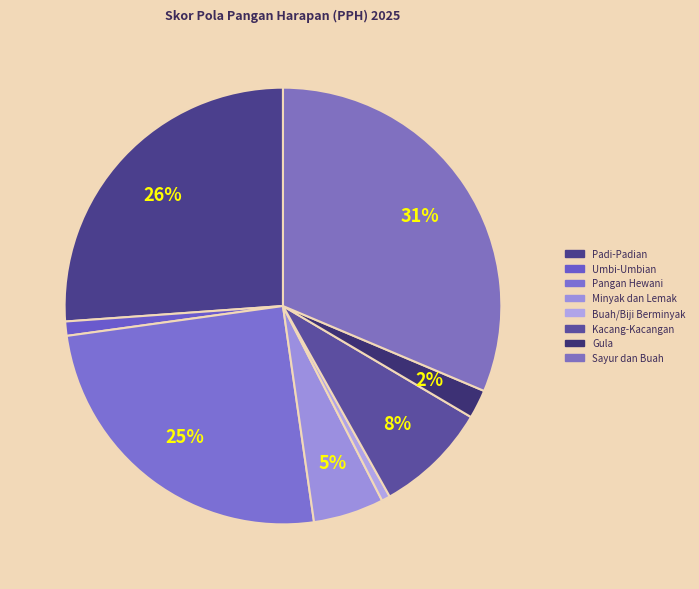

To the nearest percent, what is the difference between the largest and smallest slice percentages?

31%